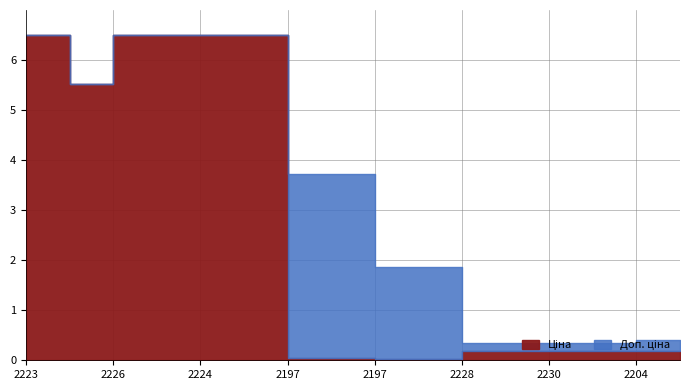

How many data points in Доп. ціна are less than 11334?

8